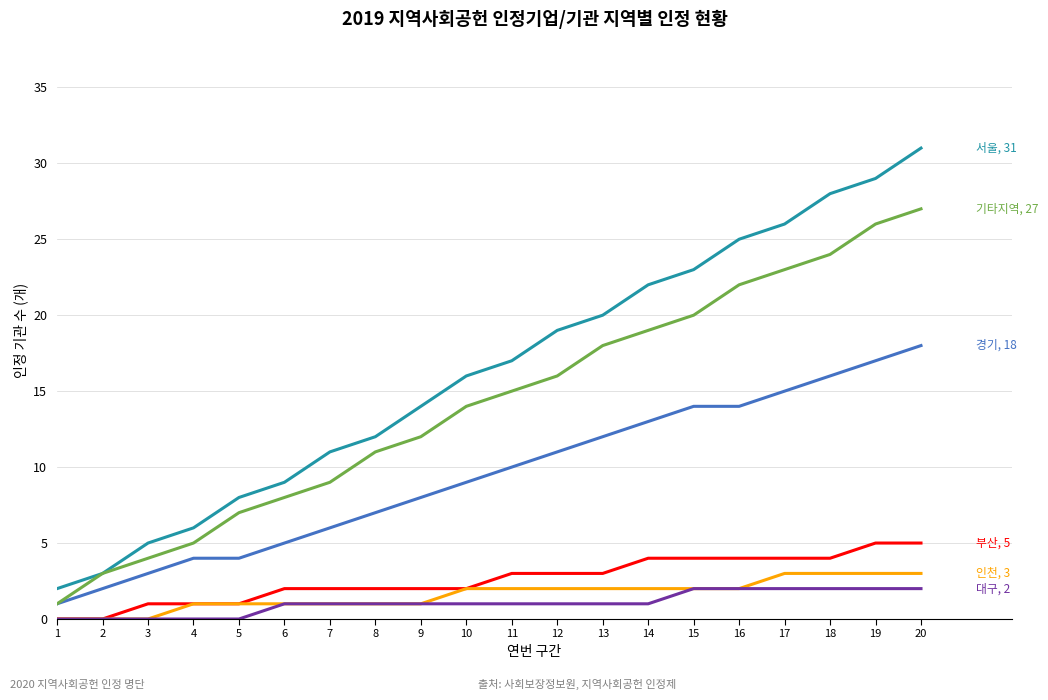

At which category does the chart reach its peak across all series?

20